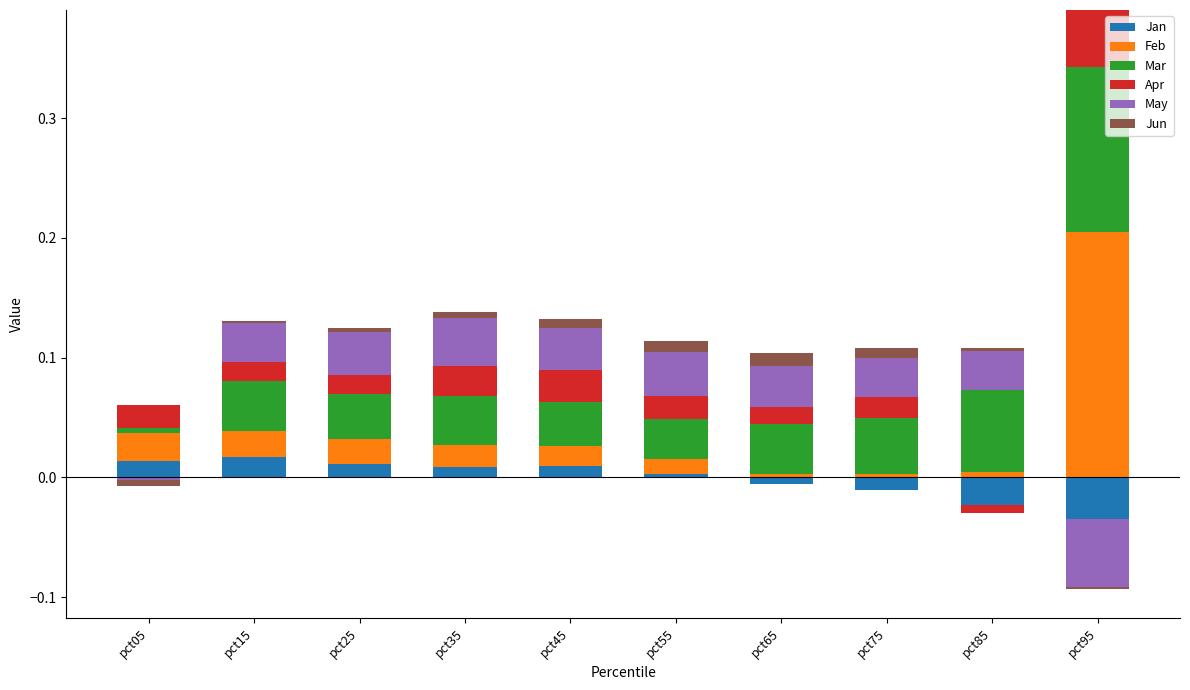

At how many categories does at least one series exceed 0?

10